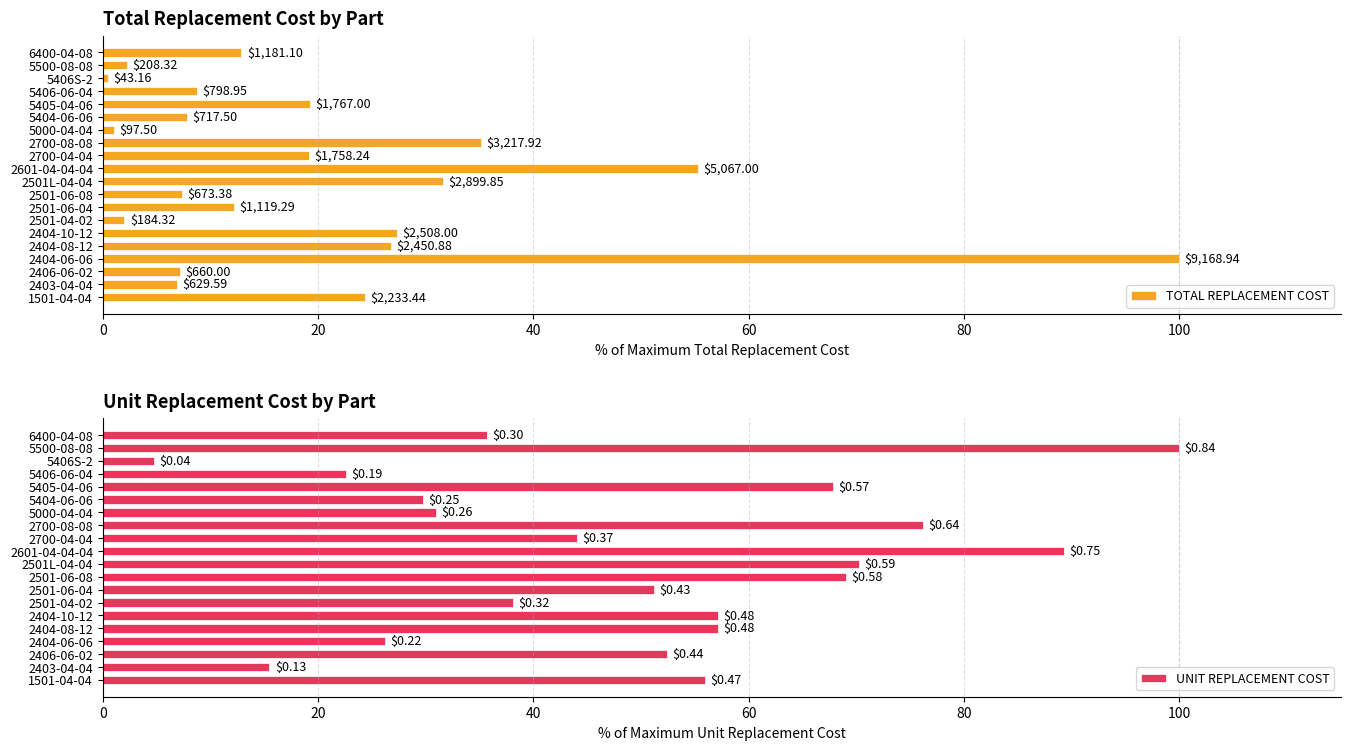

How many series are shown in this chart?

2